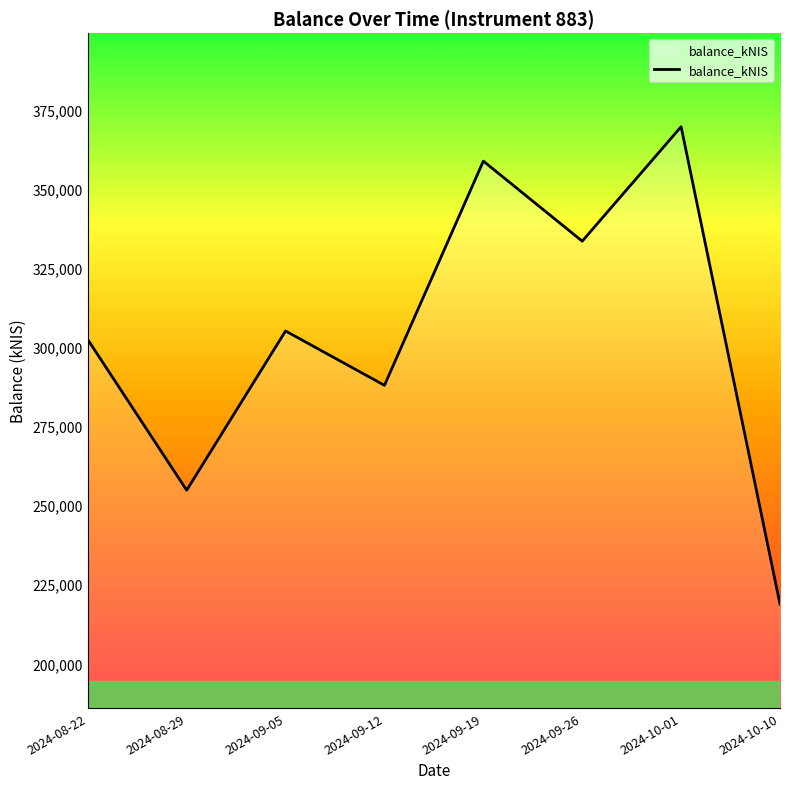

How many series are shown in this chart?

1